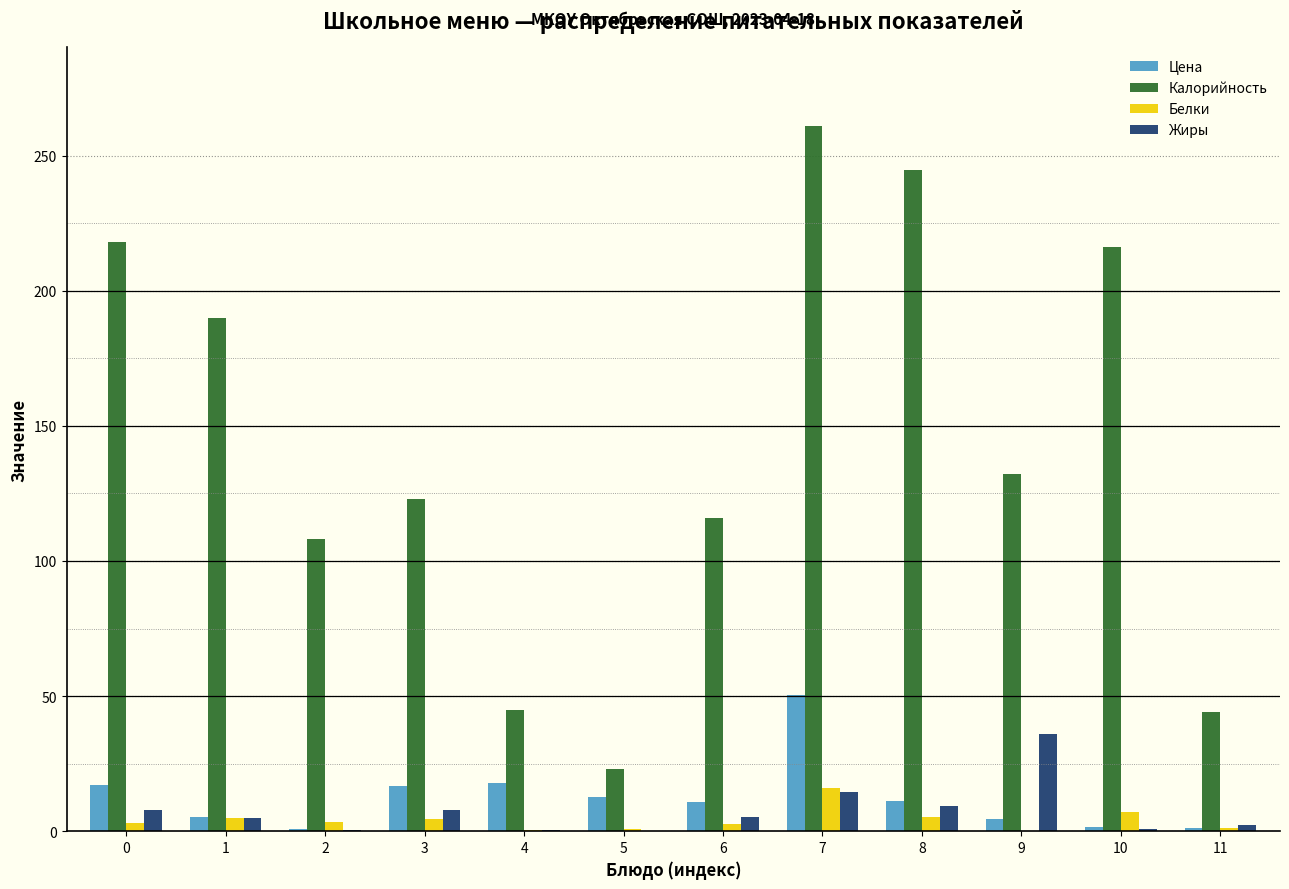

At which label does Белки reach its peak?

7